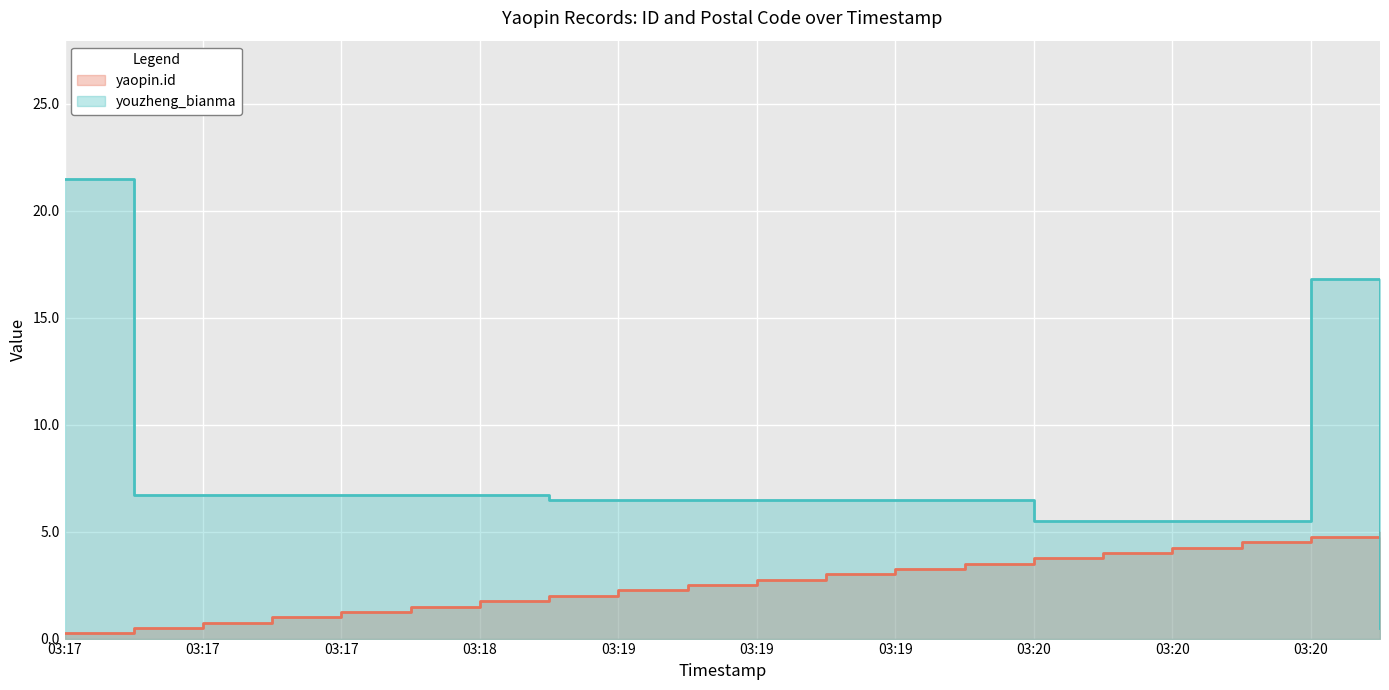

Which series has the largest range (max minus min)?

youzheng_bianma